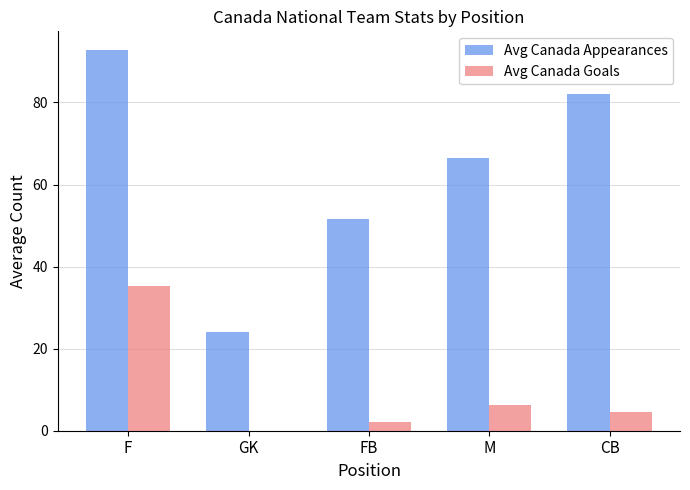

What value does the Avg Canada Appearances series have at CB?

82.0